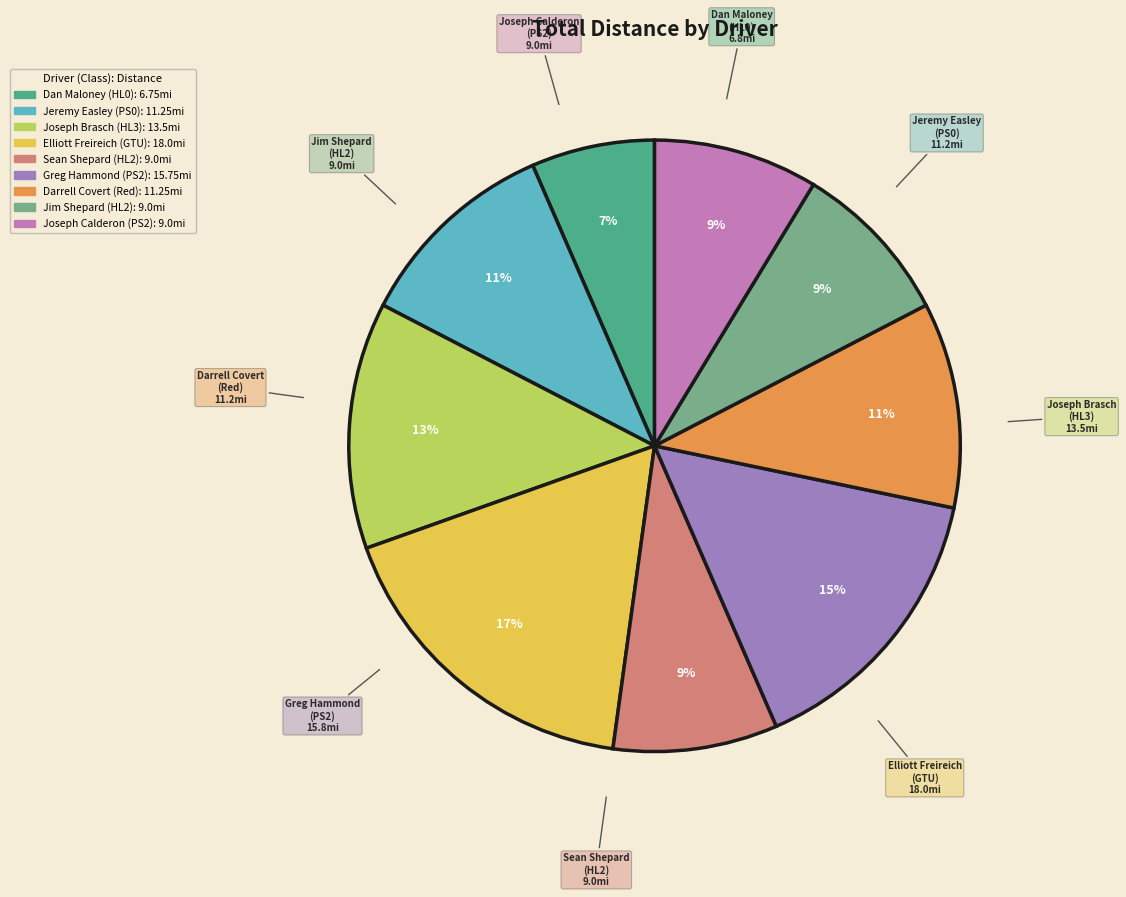

To the nearest percent, what is the average slice percentage?

11%